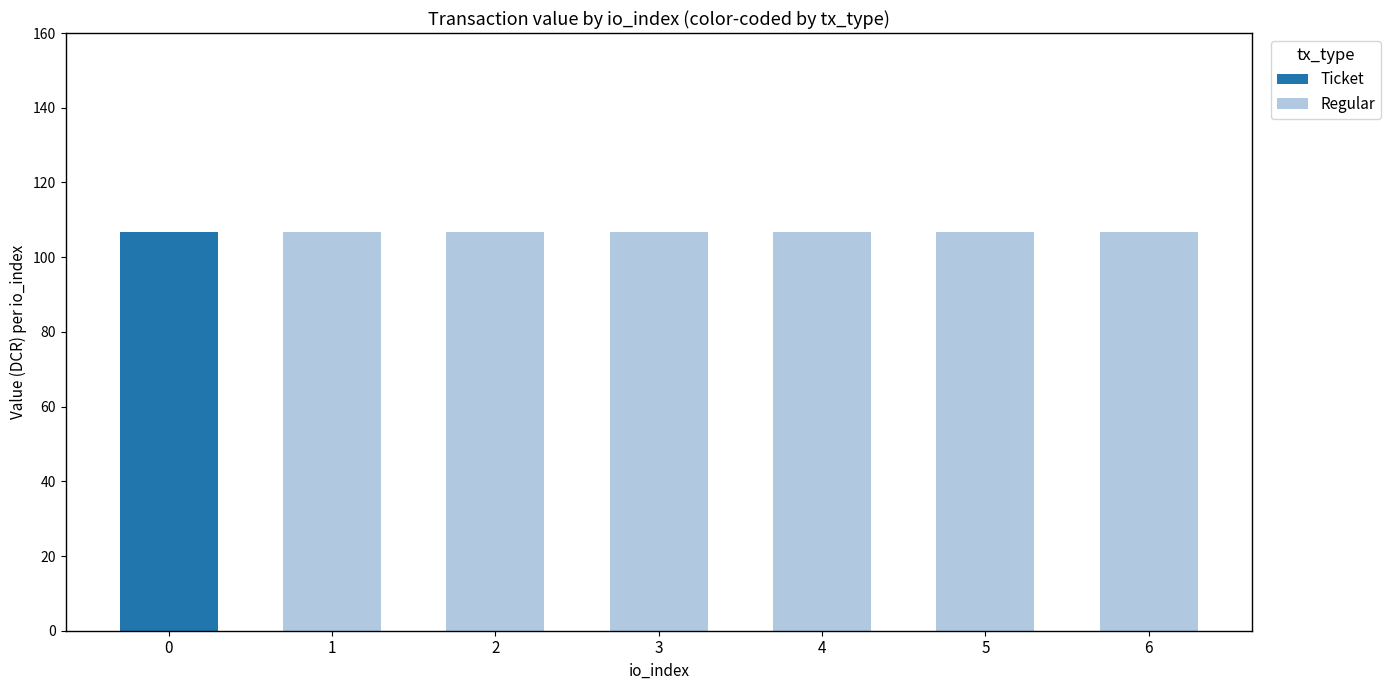

What is the value of the Regular bar at the 7th from the left?

106.7